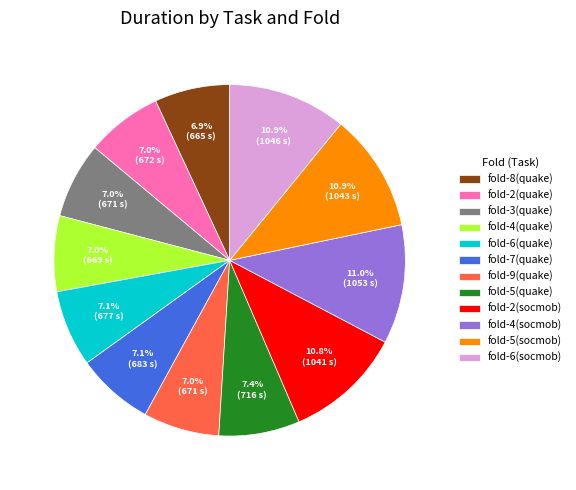

Which has a higher value, fold-4(socmob) or fold-3(quake)?

fold-4(socmob)